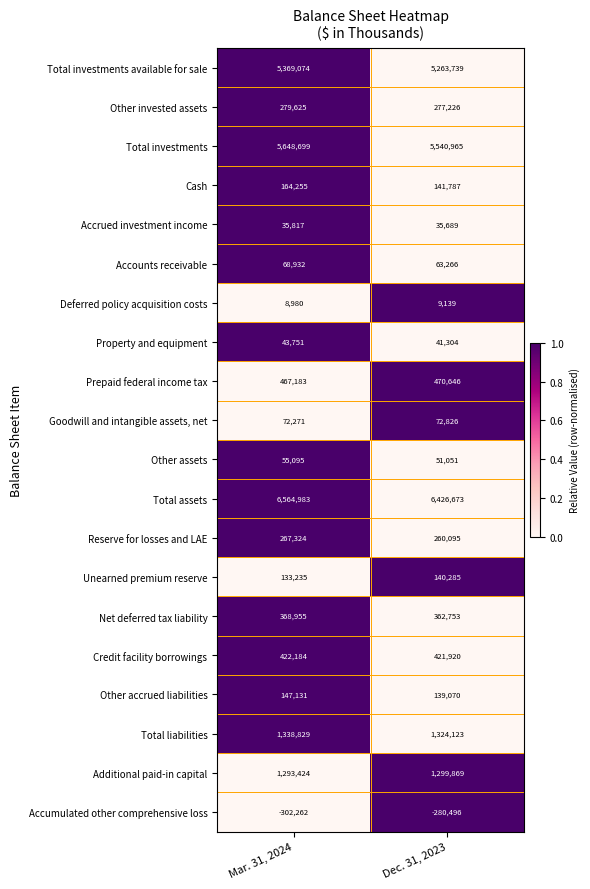

Rank the series by their maximum value, from highest to lowest.

Total assets, Total investments, Total investments available for sale, Total liabilities, Additional paid-in capital, Prepaid federal income tax, Credit facility borrowings, Net deferred tax liability, Other invested assets, Reserve for losses and LAE, Cash, Other accrued liabilities, Unearned premium reserve, Goodwill and intangible assets, net, Accounts receivable, Other assets, Property and equipment, Accrued investment income, Deferred policy acquisition costs, Accumulated other comprehensive loss